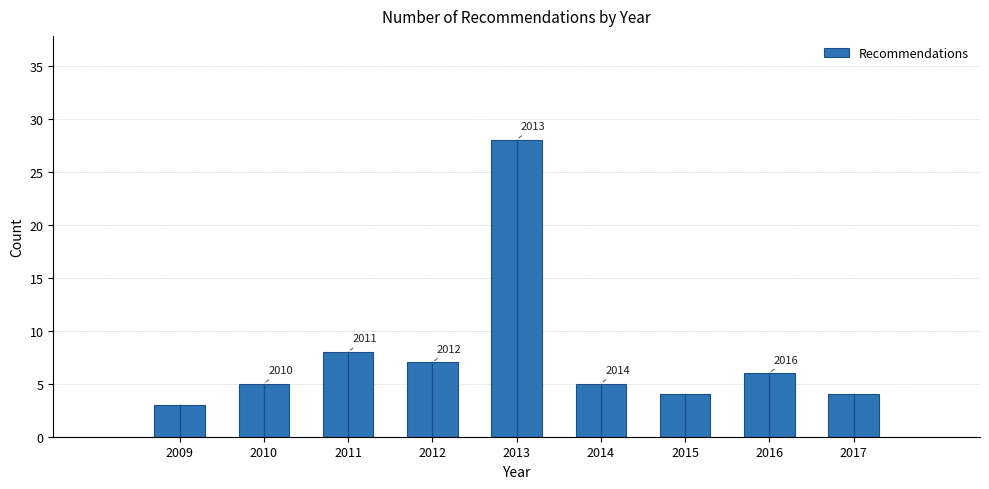

Does the chart contain any negative values?

No